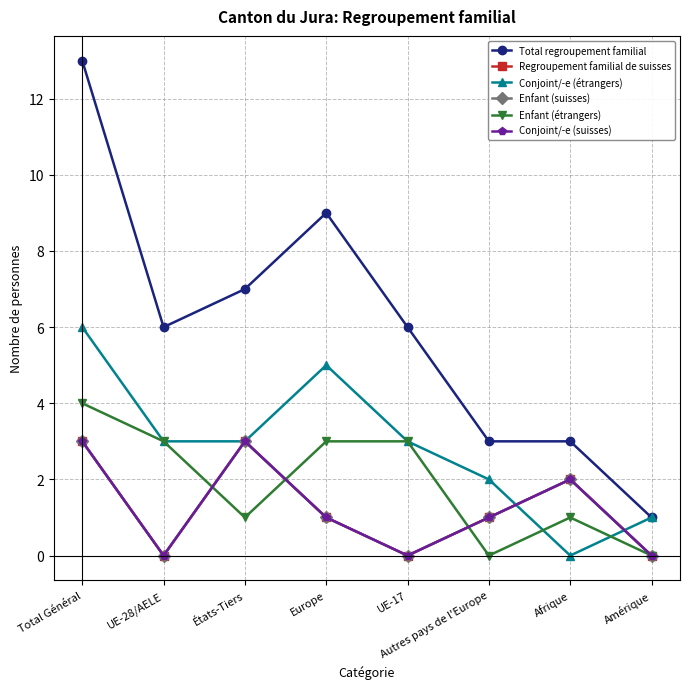

Does the chart have visible grid lines?

Yes